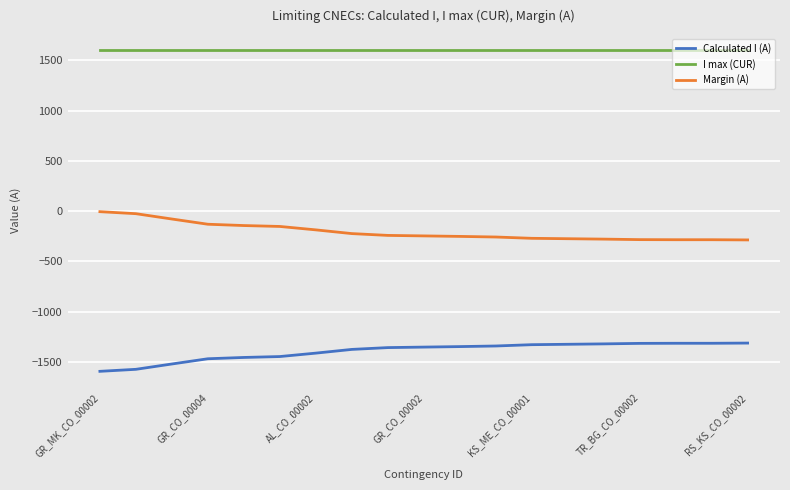

Which series has the largest total across all categories?

I max (CUR)